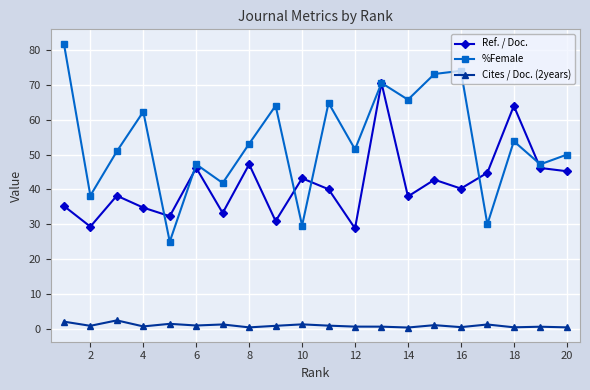

True or false: %Female has more than 2 points higher than both neighbors.

True